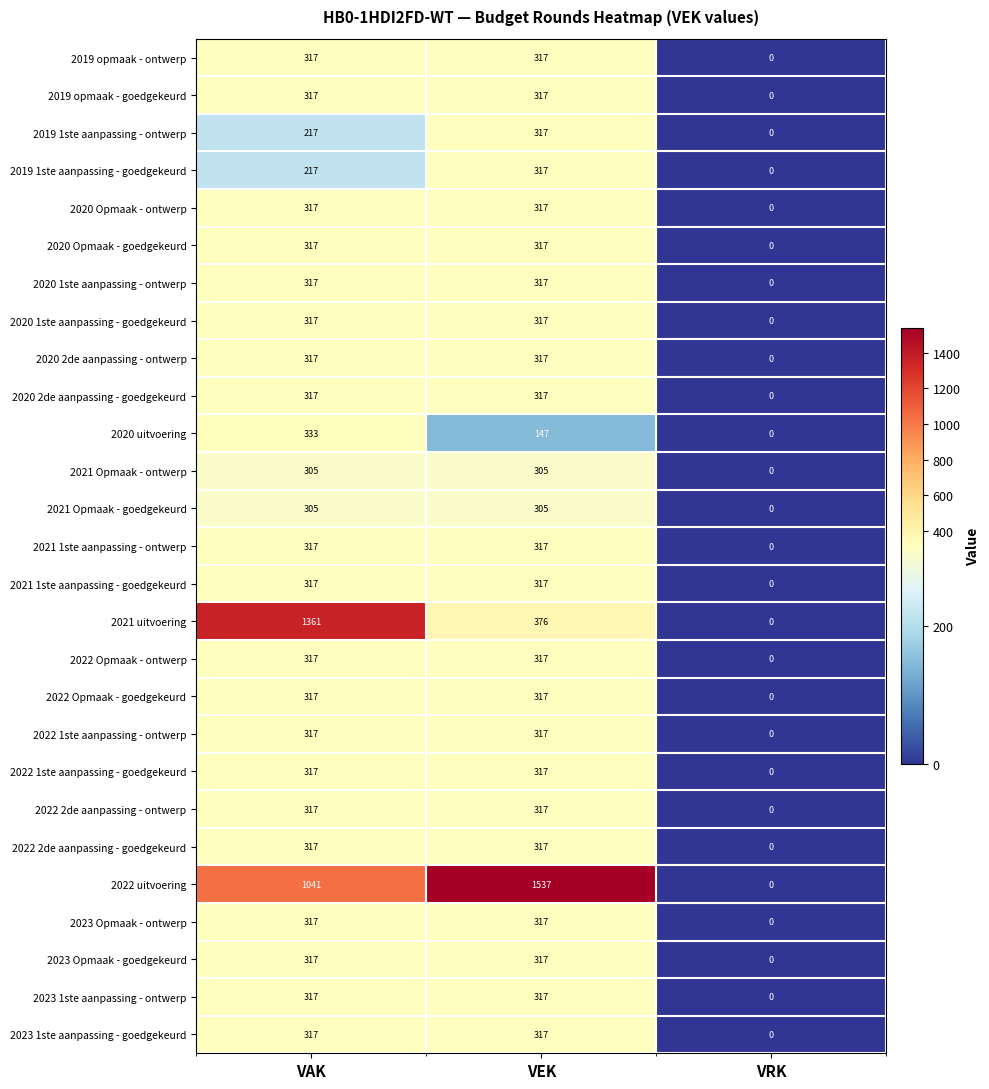

What is the sum of the 2019 1ste aanpassing - ontwerp values at VRK and VEK?

317